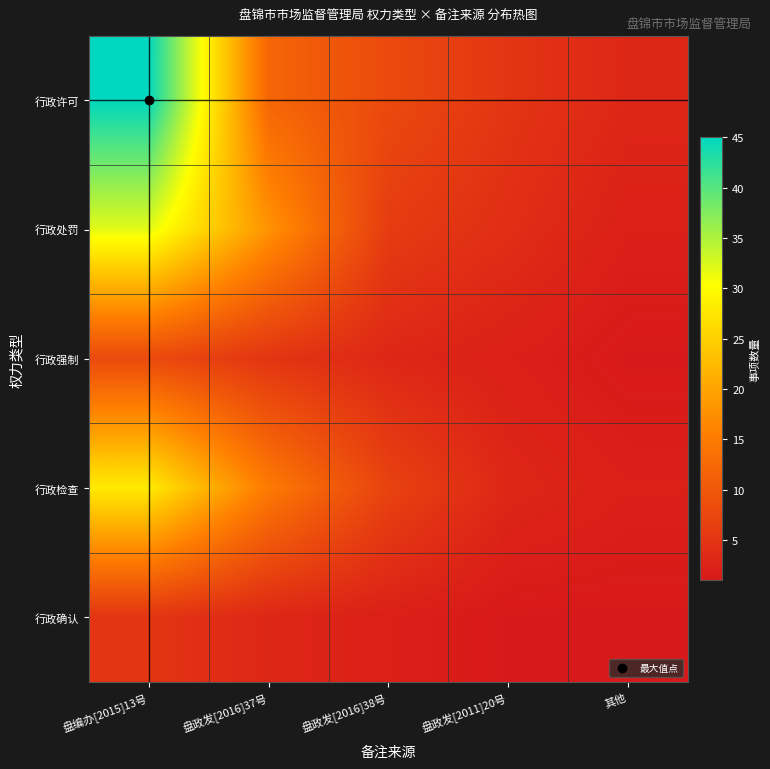

Between 盘政发[2016]38号 and 其他, which series saw the biggest shift?

行政许可